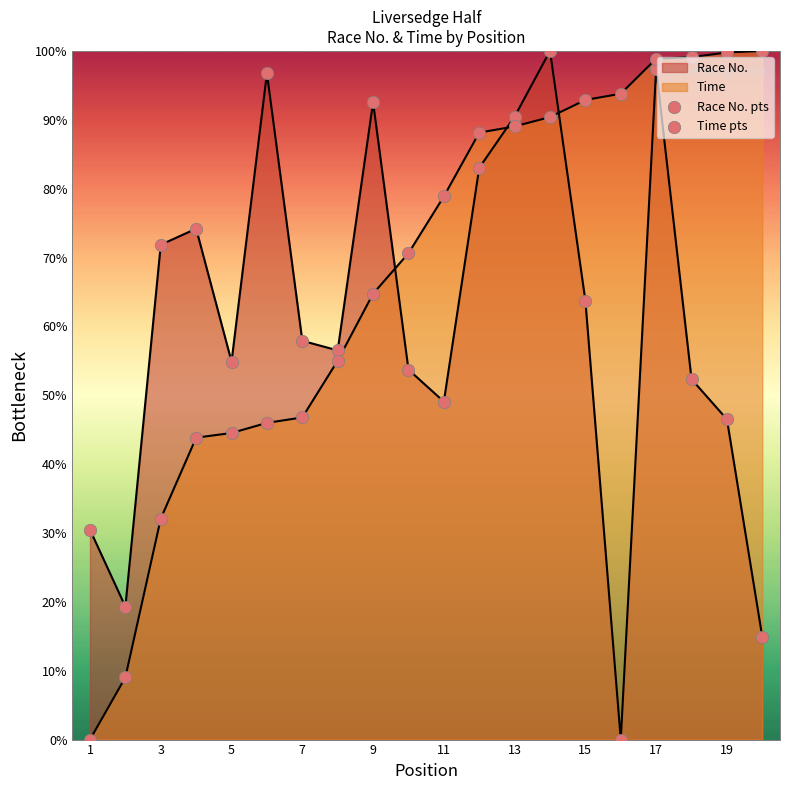

Which series has the largest Y range (max minus min)?

Race No. pts